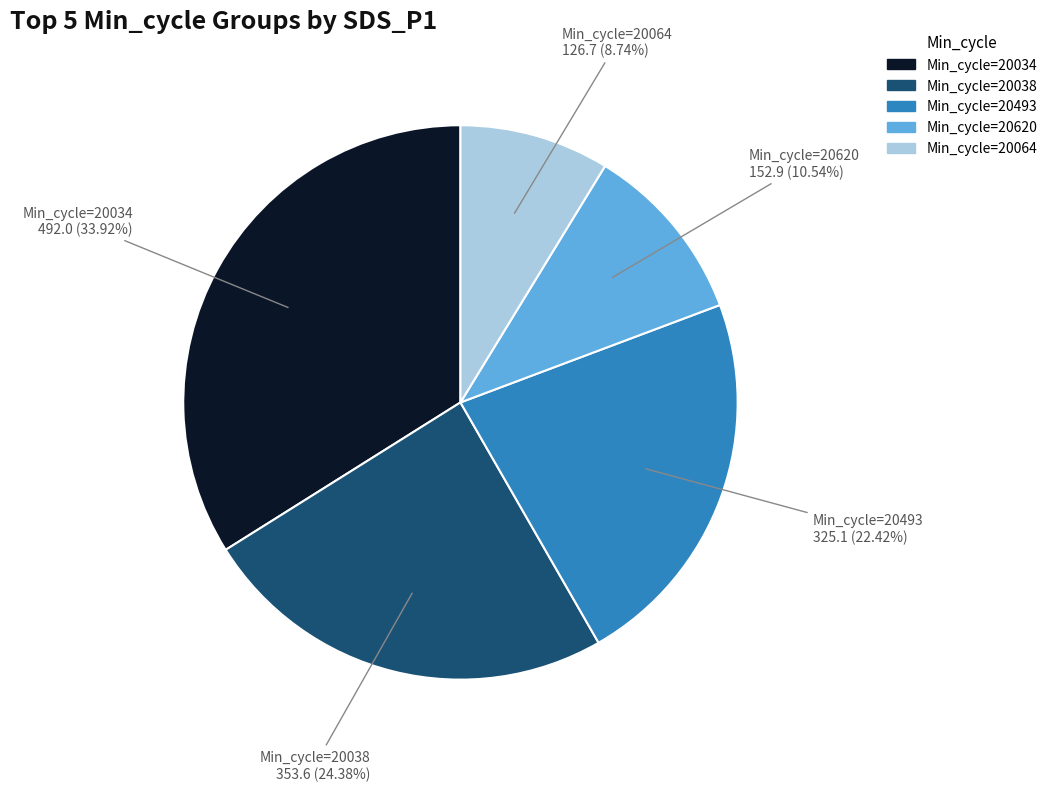

To the nearest percent, what is the difference between the largest and smallest slice percentages?

25%